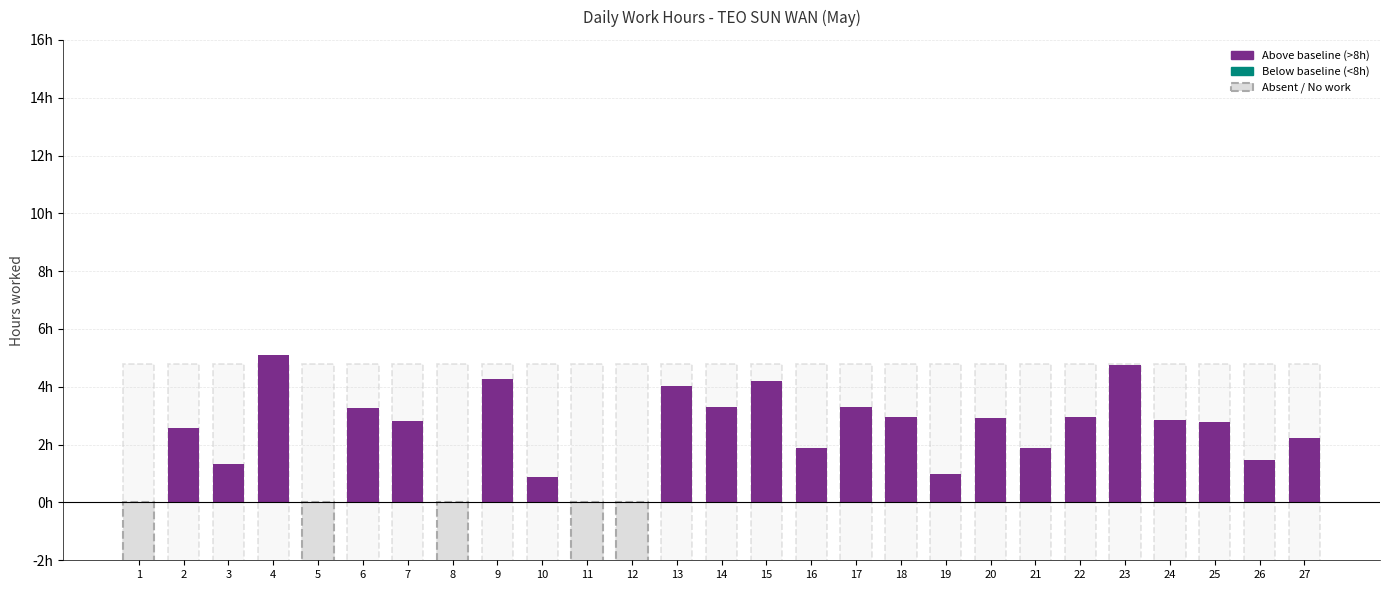

Are the bars horizontal?

No